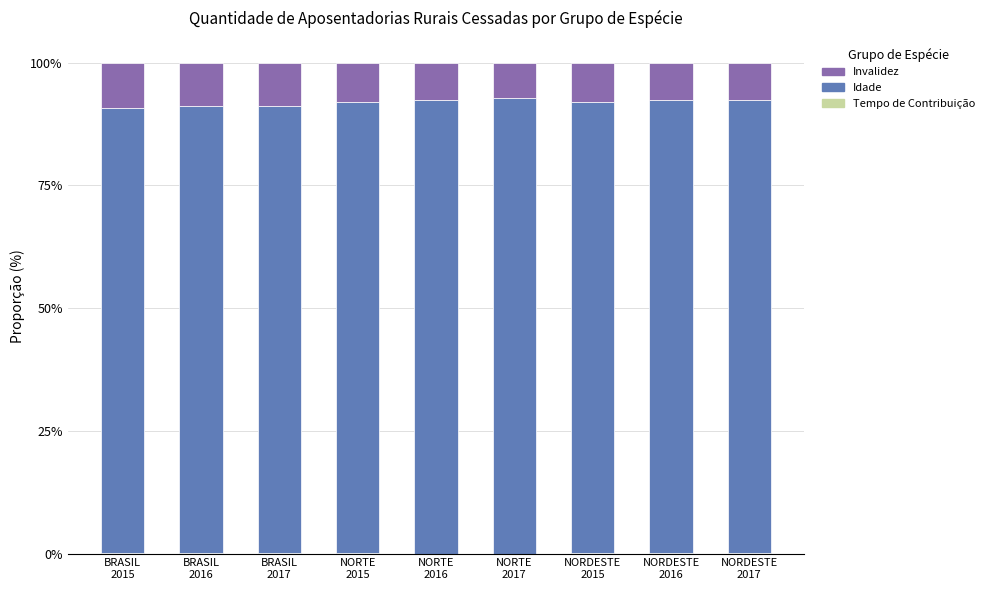

Does the chart contain stacked bars?

Yes